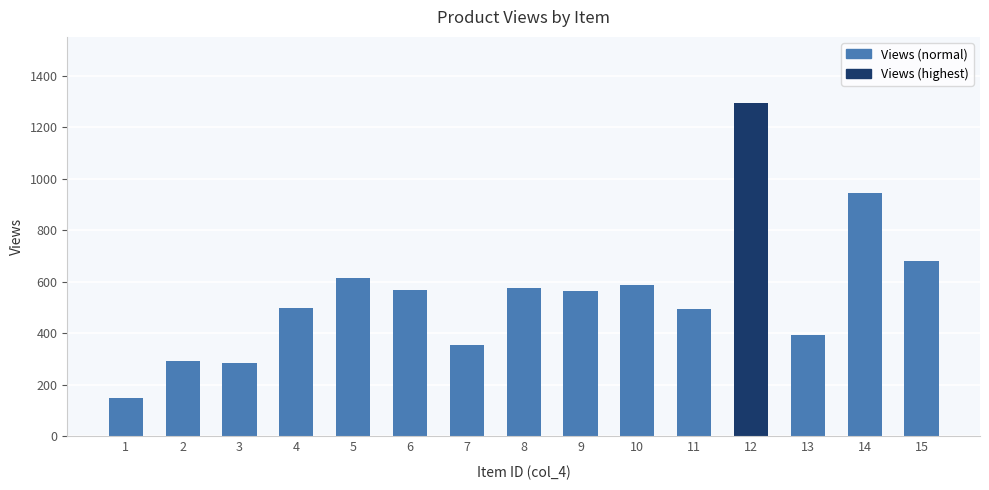

What is the value of the 15th bar from the left?

681